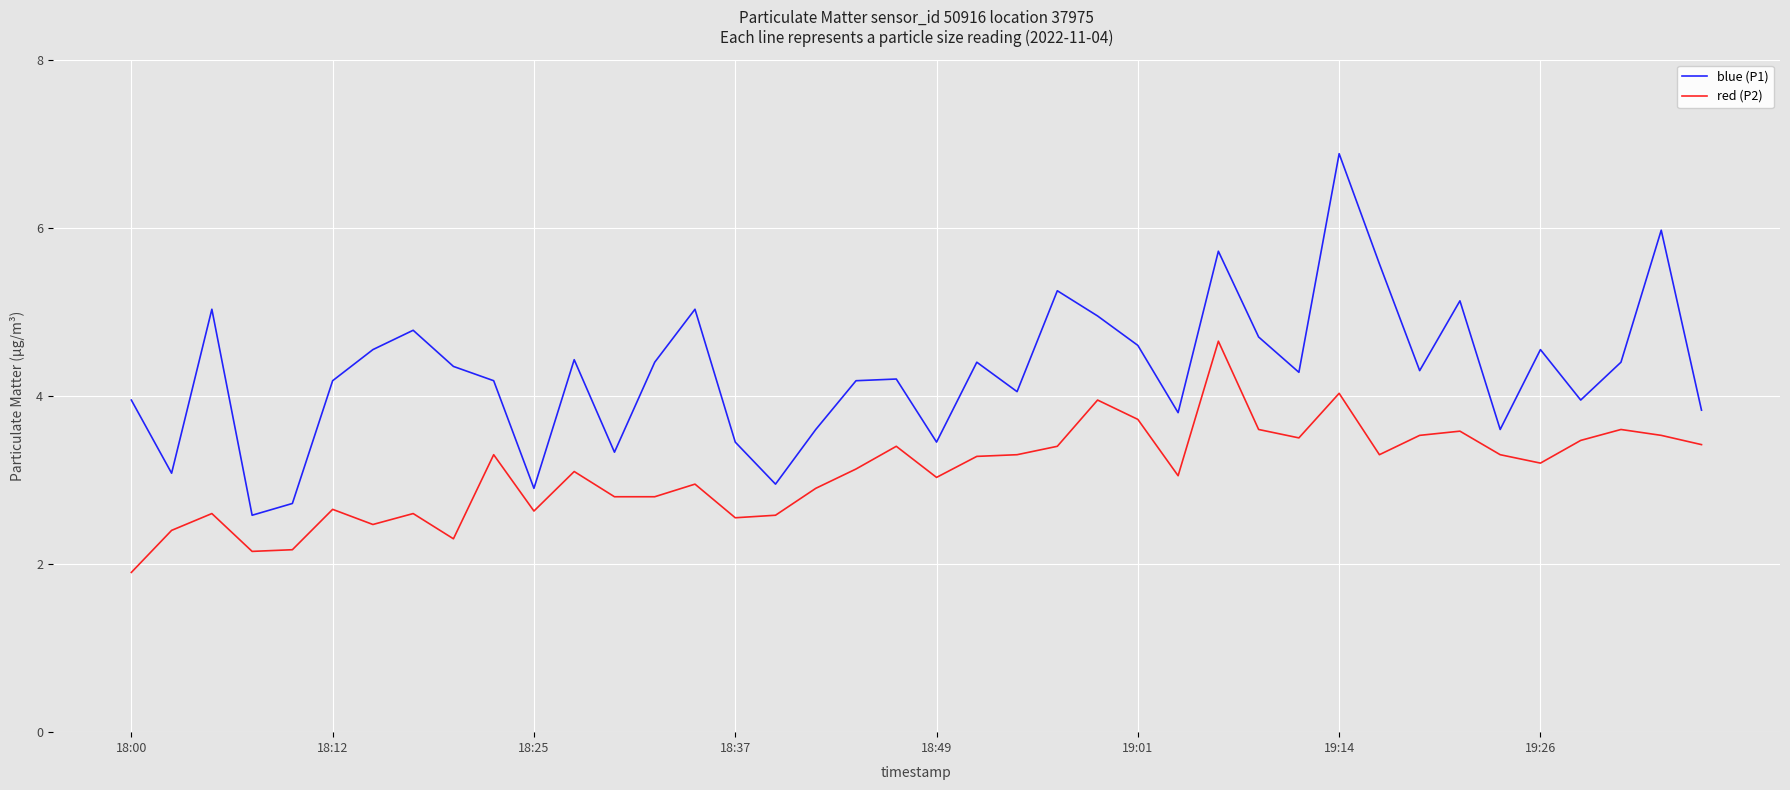

Which series has the largest total across all categories?

blue (P1)